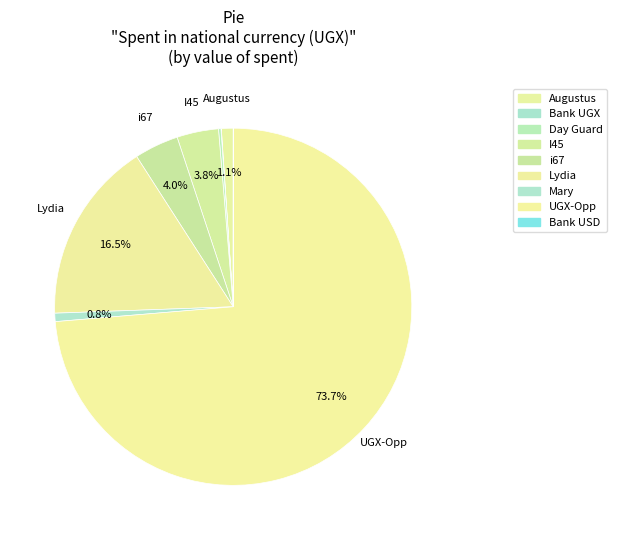

Count the number of slices in the pie.

9